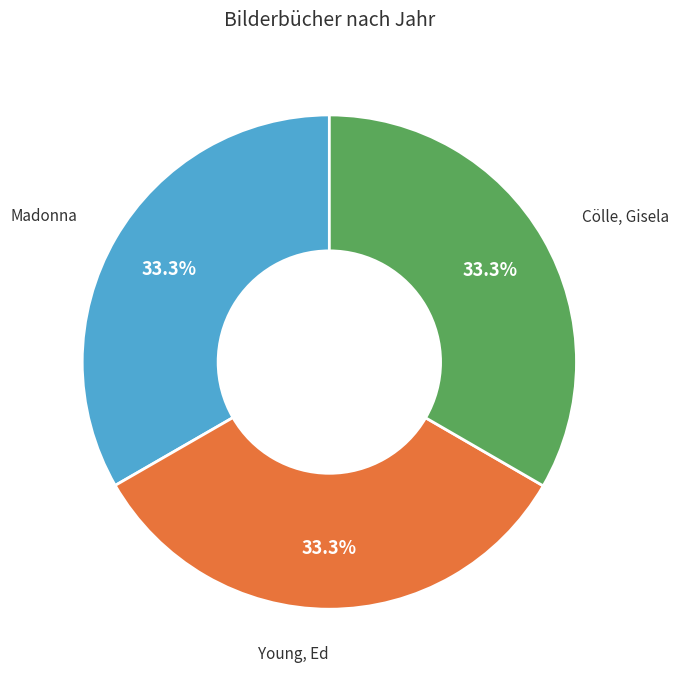

How many segments does this pie chart have?

3